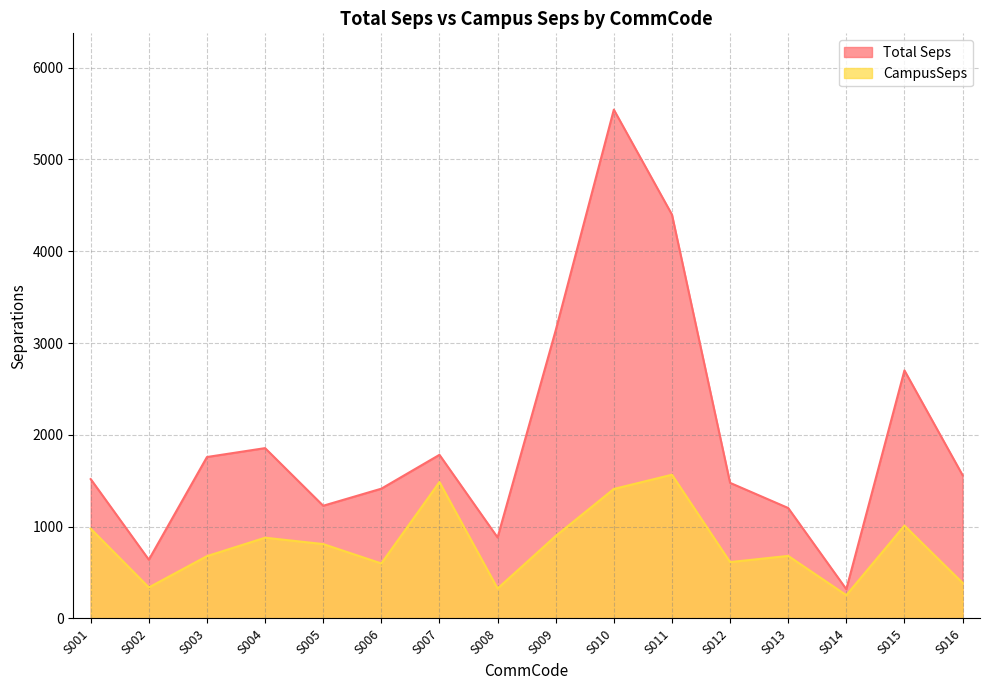

Which category has the lowest value in the Total Seps series?

S014